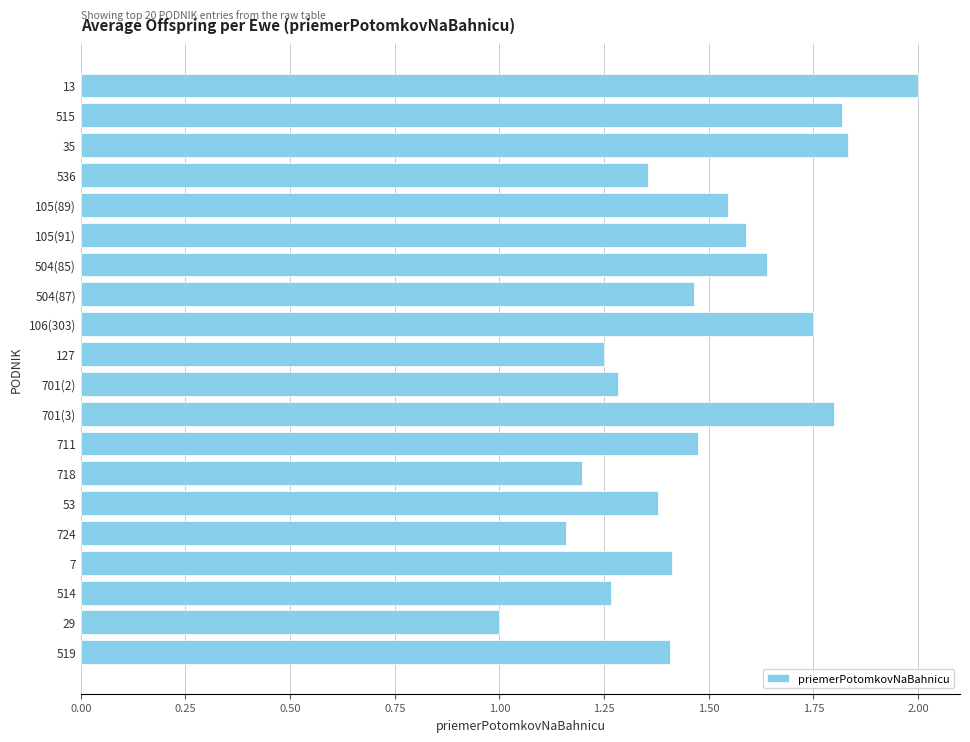

What position from the top is 504(85)?

7